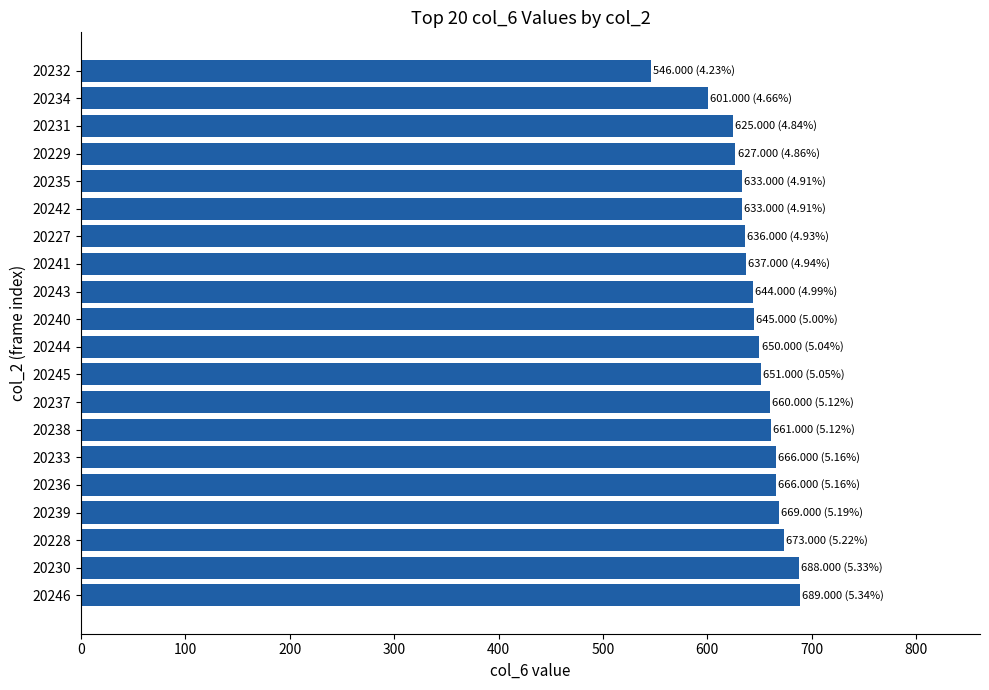

What is the change in value from 20233 to 20232?

-120